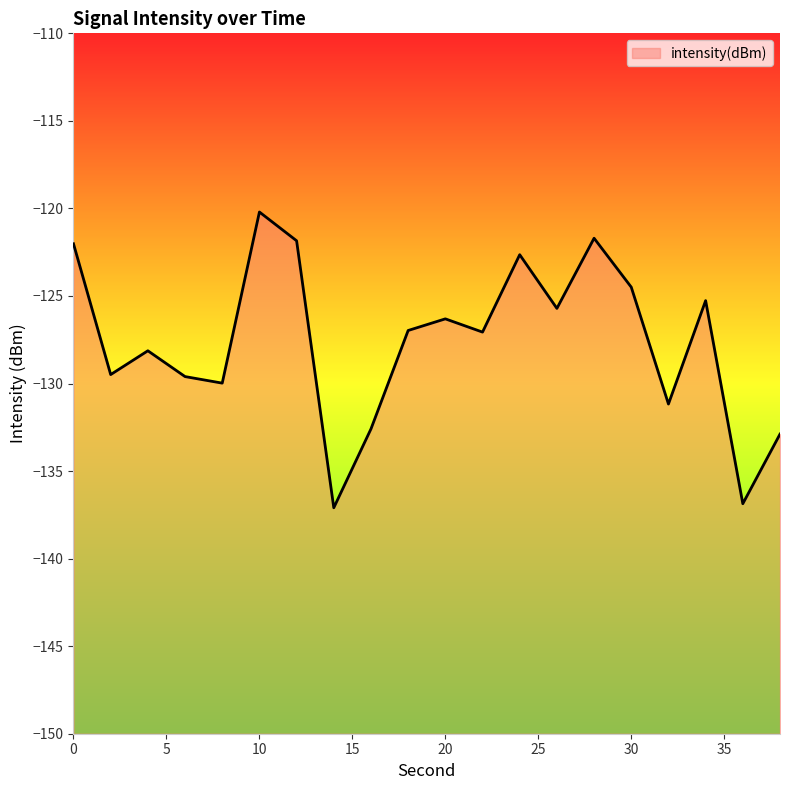

True or false: the data has more than 0 interior local peaks.

True